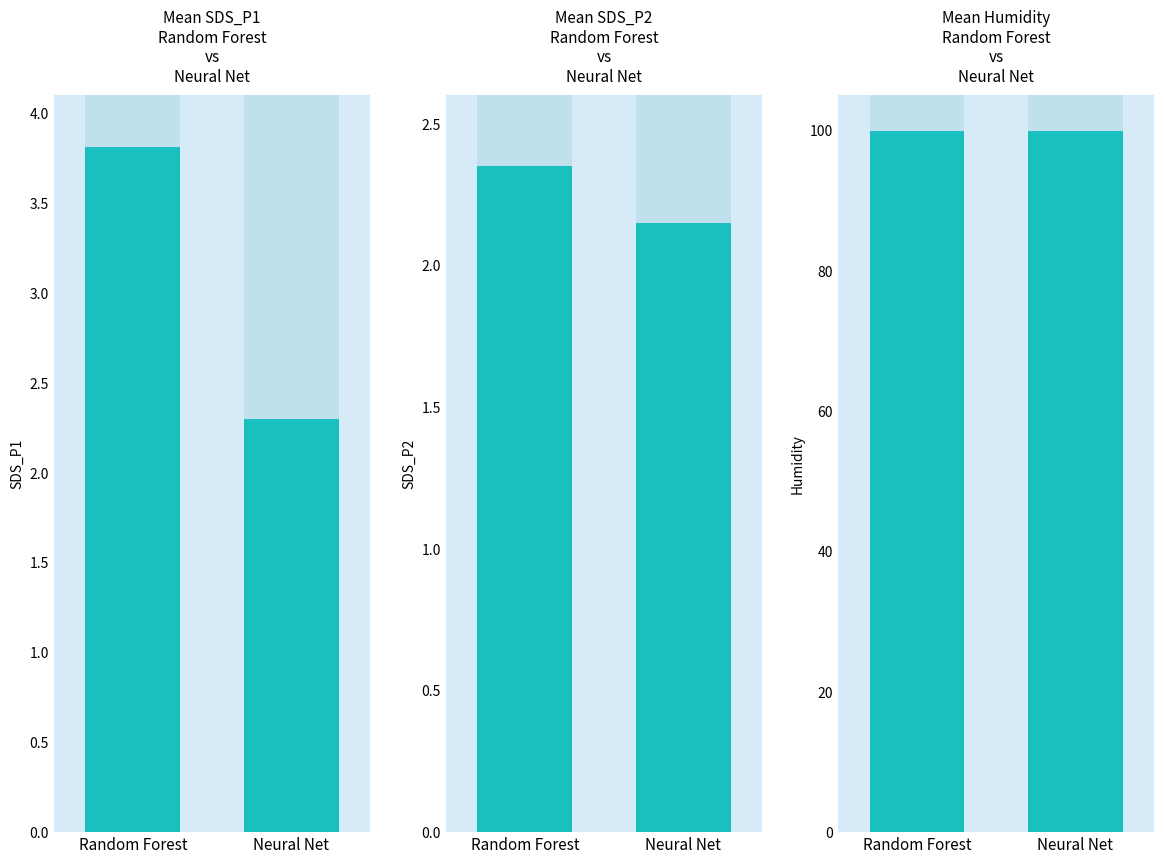

How many data points in SDS_P1 are less than 3?

1